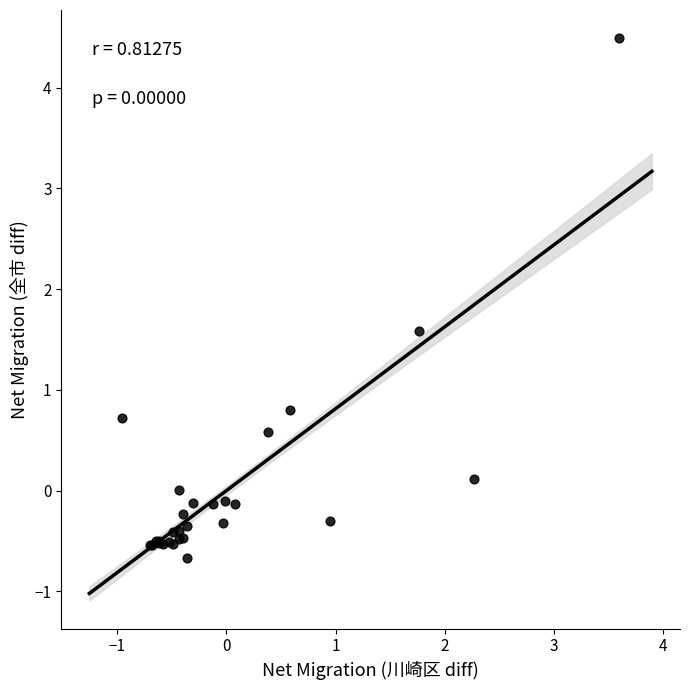

What Y value in the scatter plot is closest to 1?

0.8